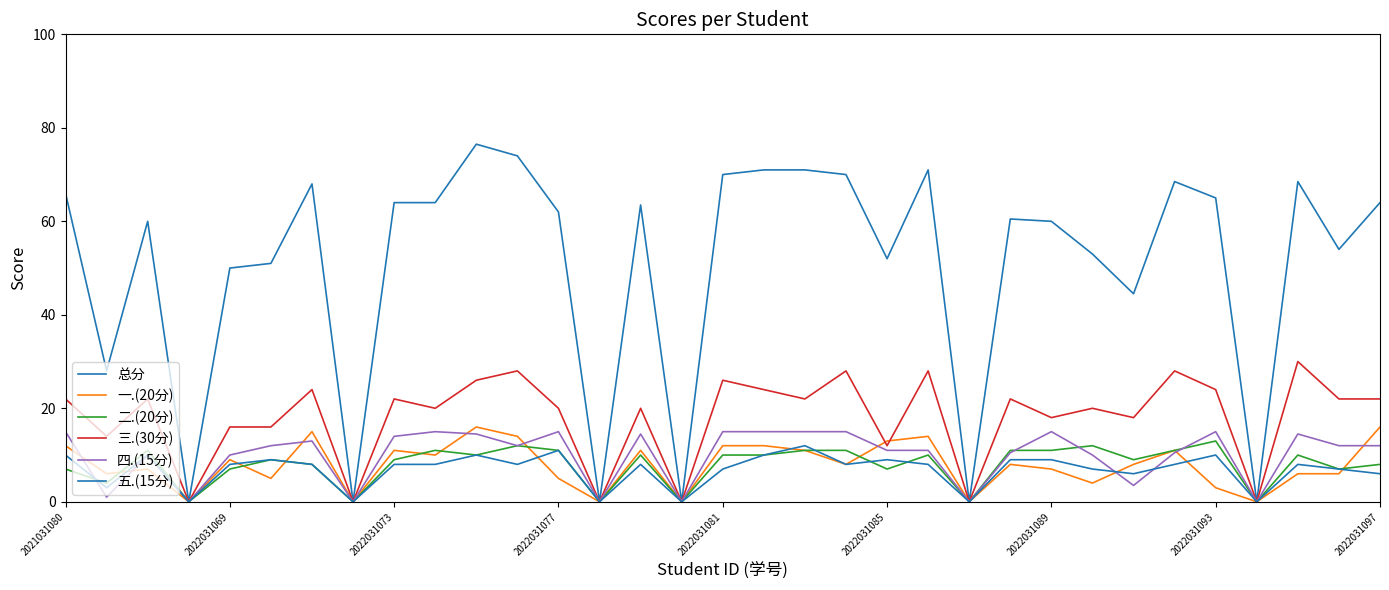

How many lines are shown in the chart?

6